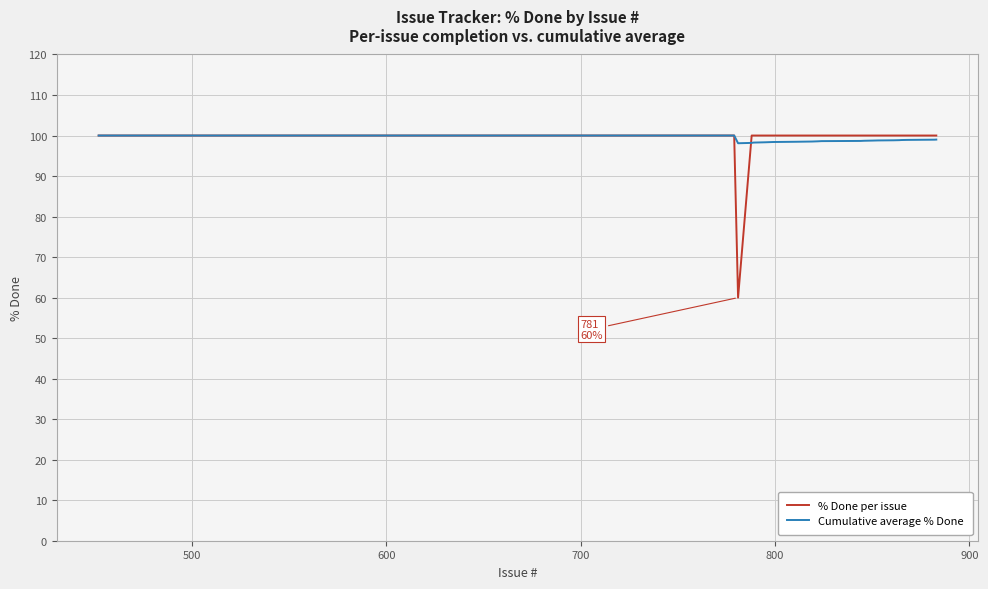

What is the highest value of the % Done per issue series?

100.0